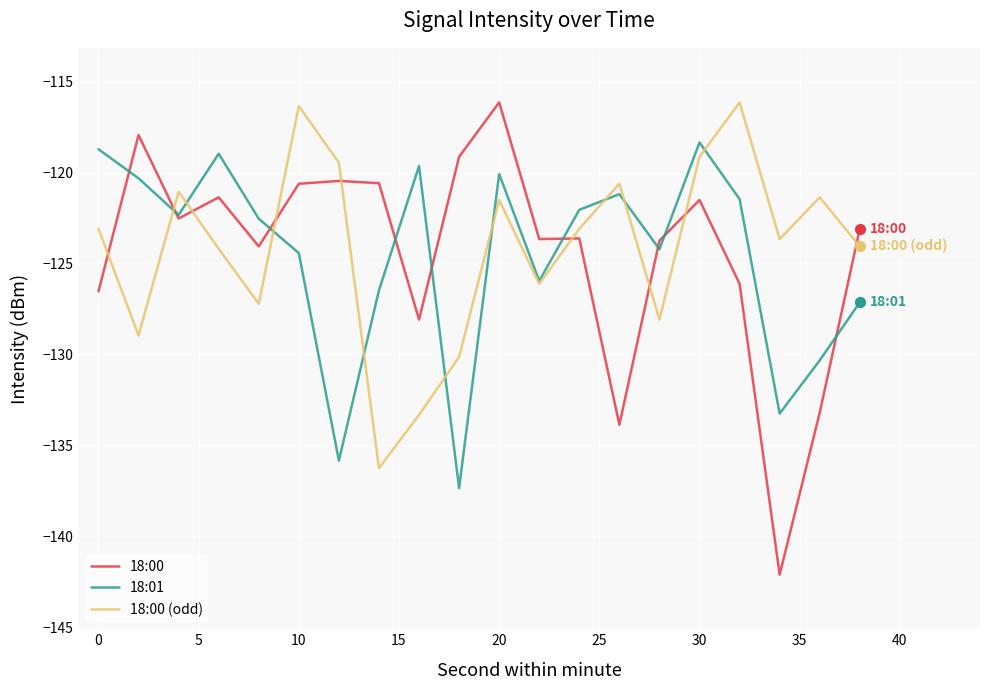

Which series has the widest spread of values?

18:00